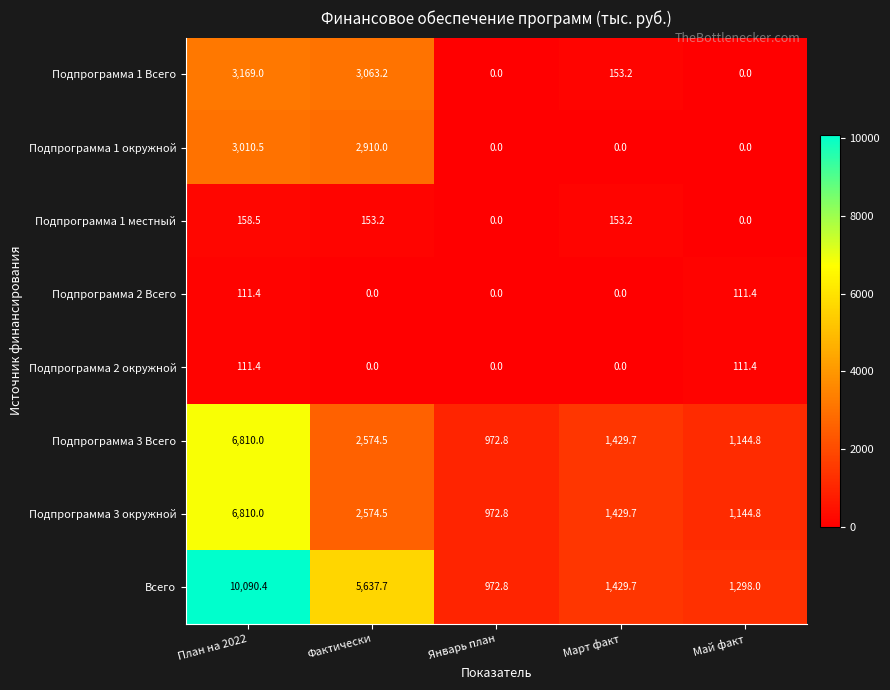

Count the number of categories in the chart.

5